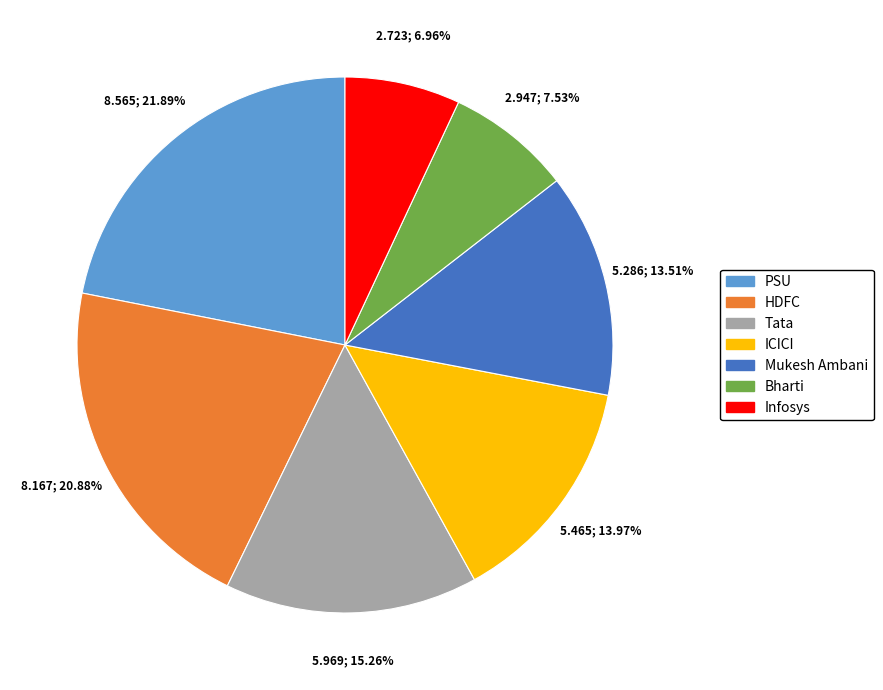

What is the ratio of the value at Bharti to the value at HDFC?

0.4